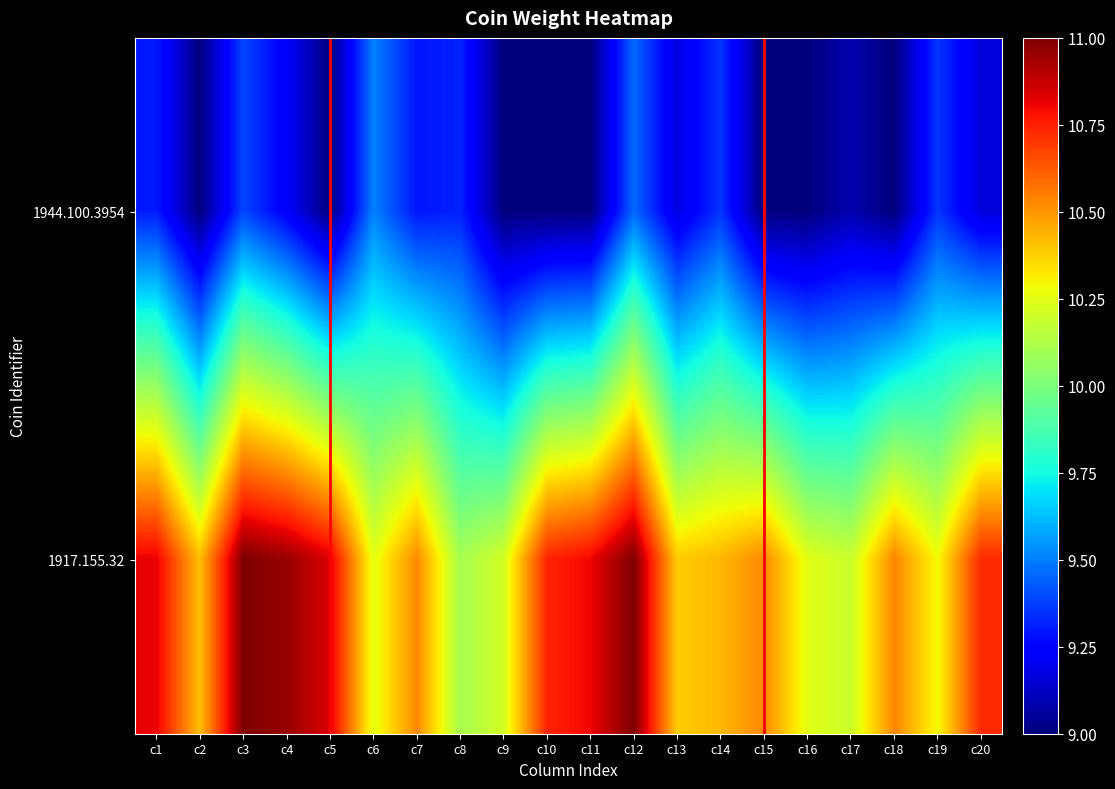

Which series has the largest total across all categories?

1917.155.32